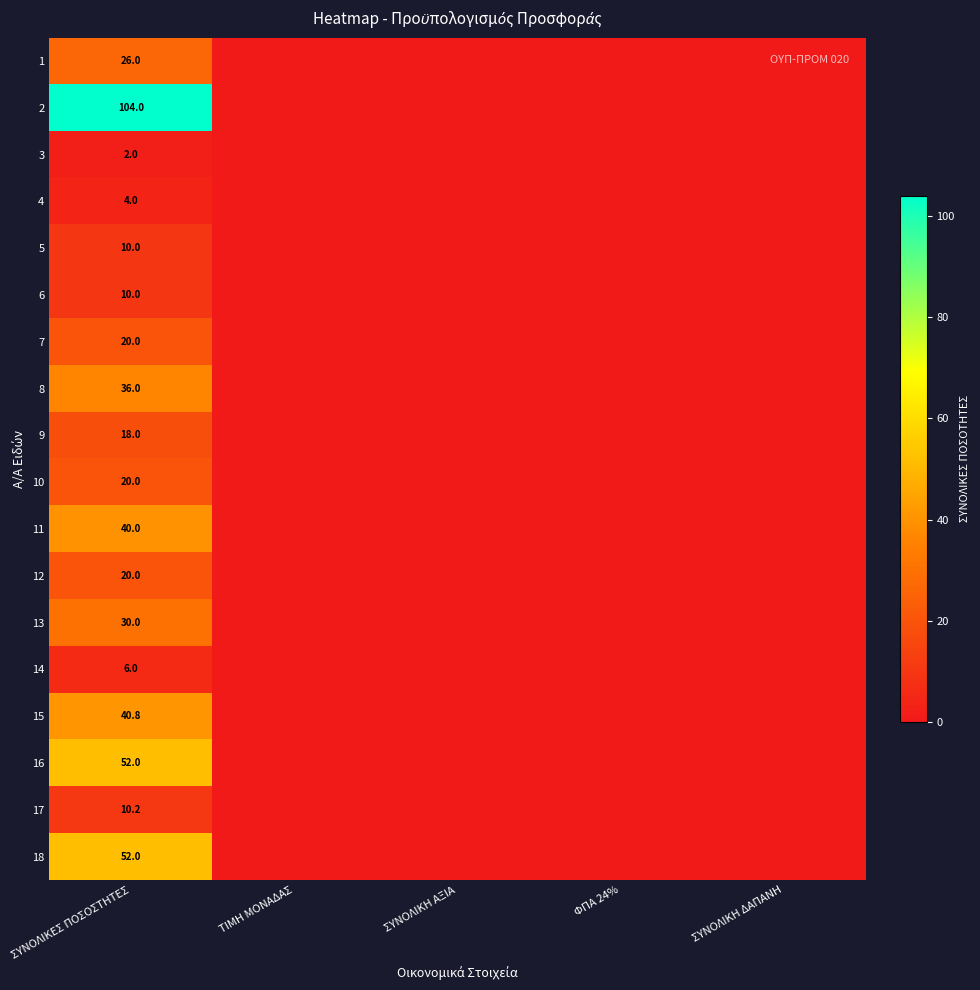

Is it true that 13 equals 16.3 at ΣΥΝΟΛΙΚΕΣ ΠΟΣΟΣΤΗΤΕΣ?

False